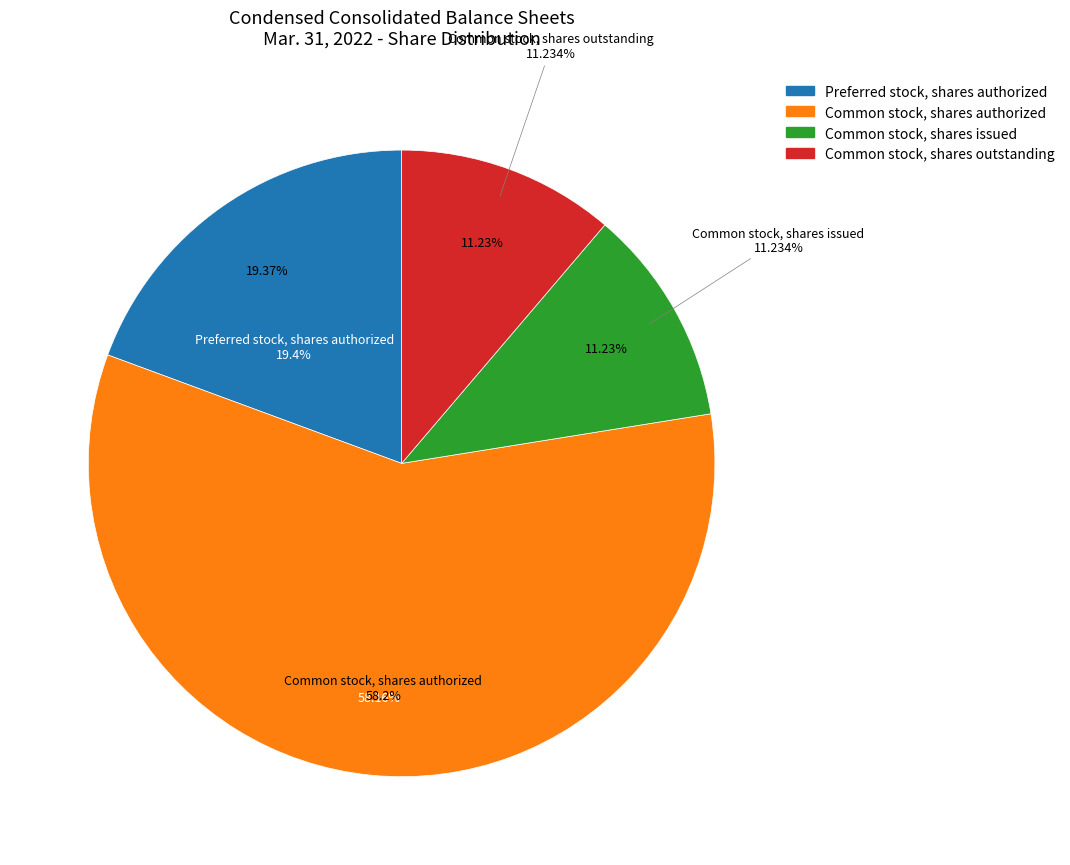

What is the change in value from Preferred stock, shares authorized to Common stock, shares issued?

-10497020